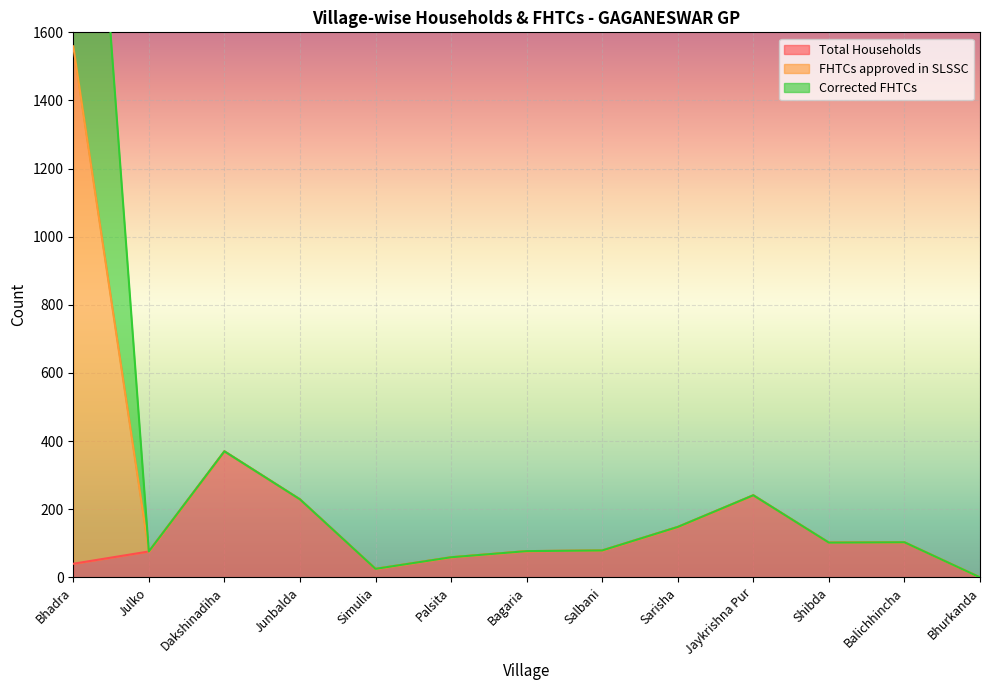

What is the highest value of the Total Households series?

370